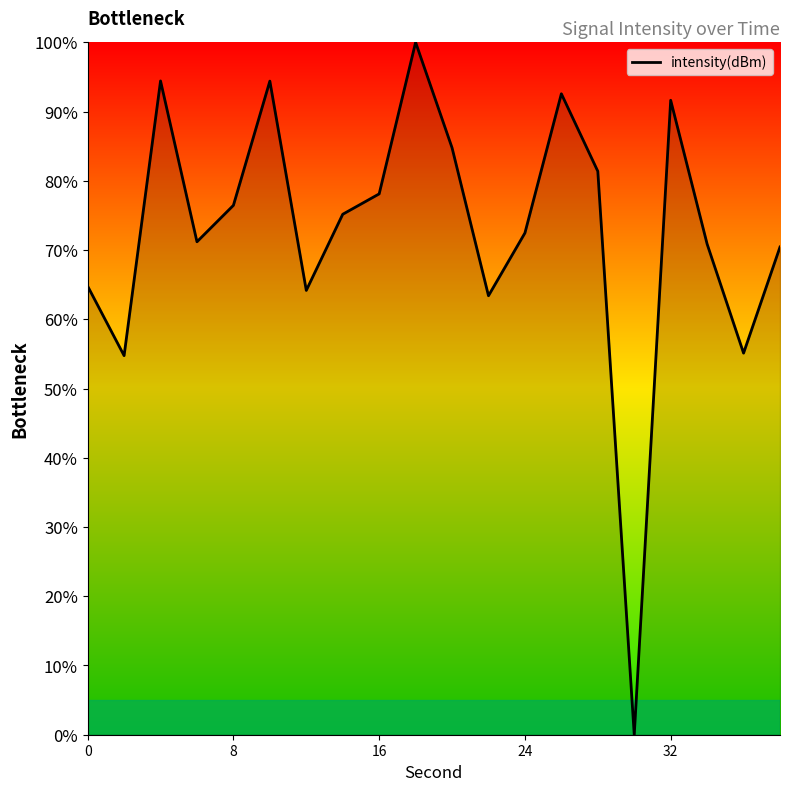

What is the greatest value displayed?

100.0